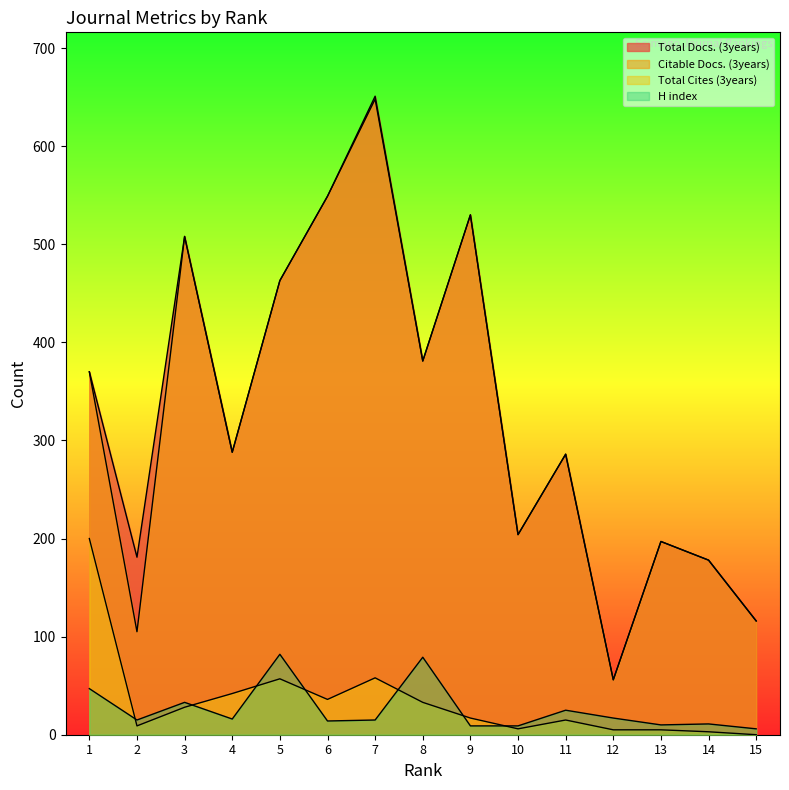

At 9, list the series in order from smallest to largest.

H index, Total Cites (3years), Total Docs. (3years), Citable Docs. (3years)